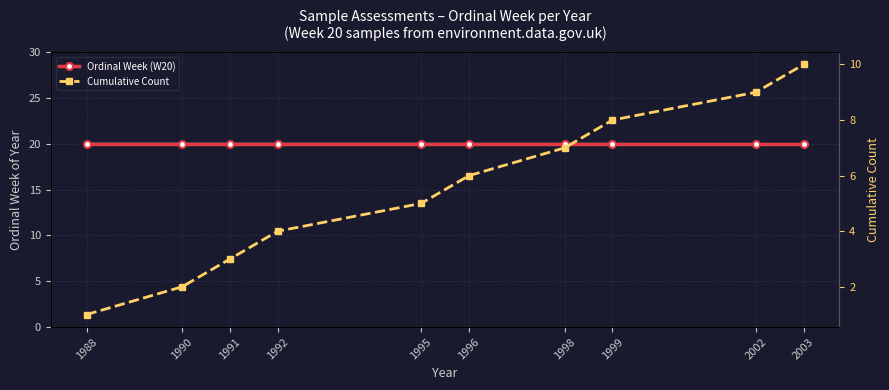

What is the value of the Cumulative Count point at the 6th from the left?

6